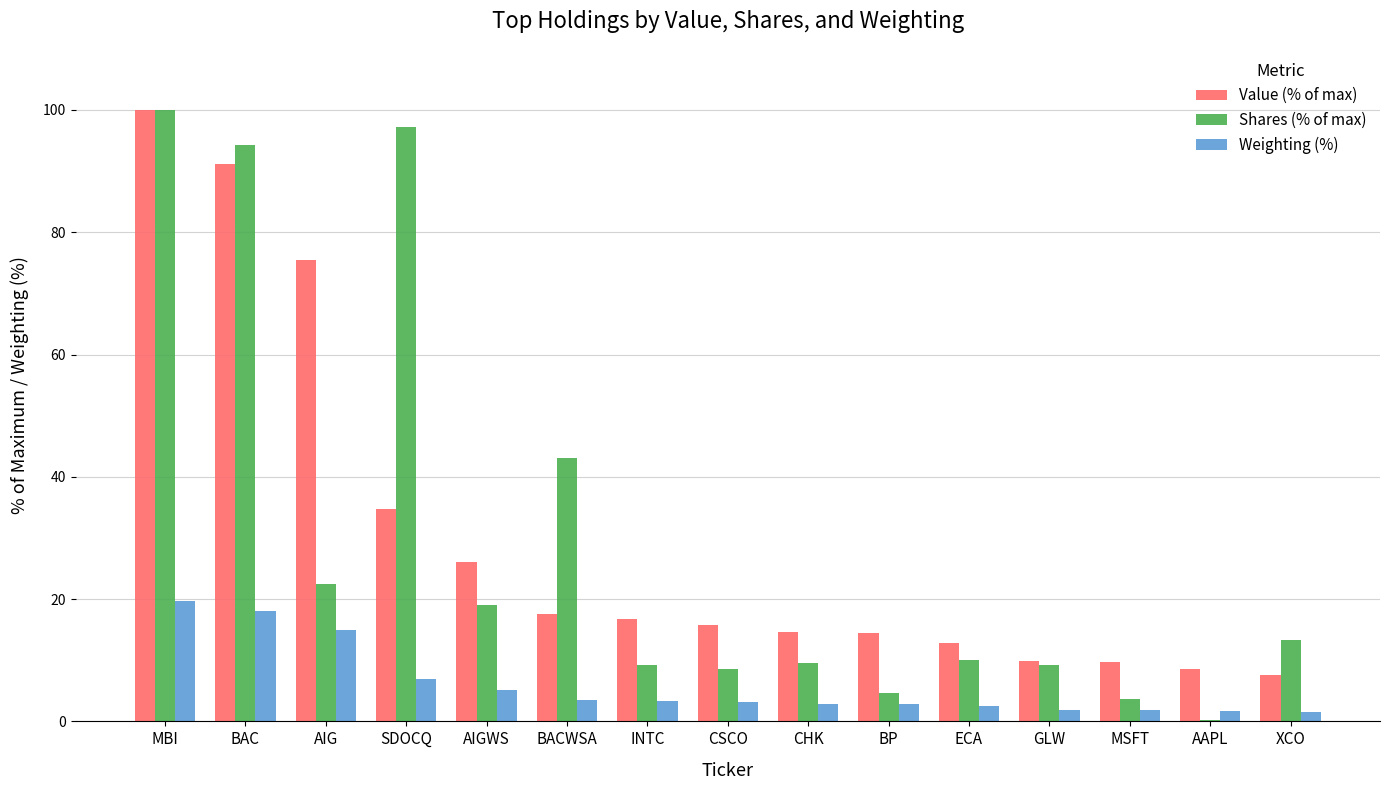

What is the highest value of the Shares (% of max) series?

100.0